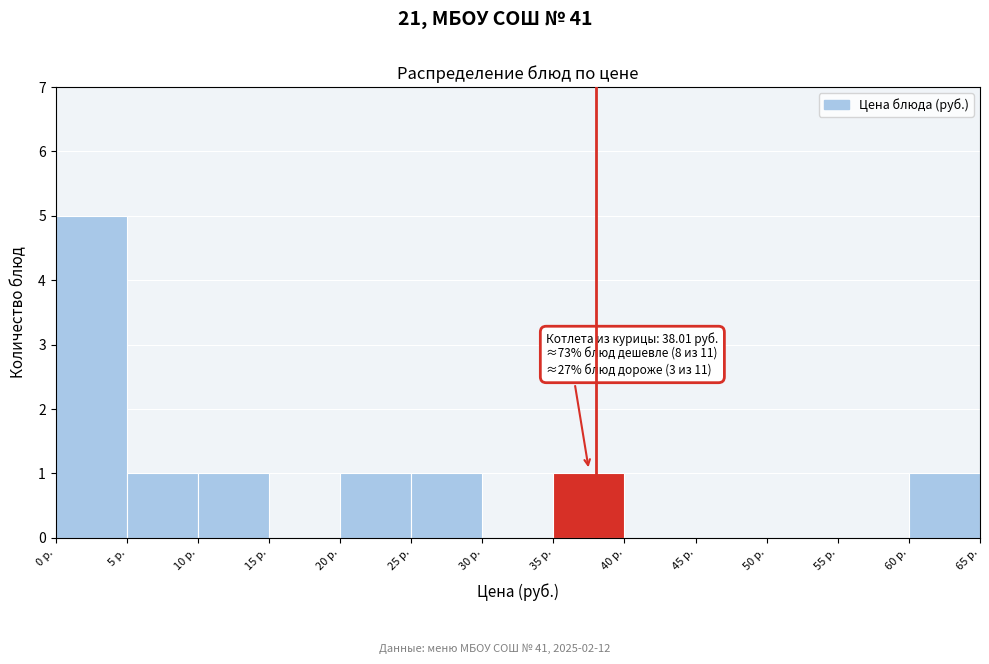

Which range on the x-axis has the tallest bar?

0 to 5